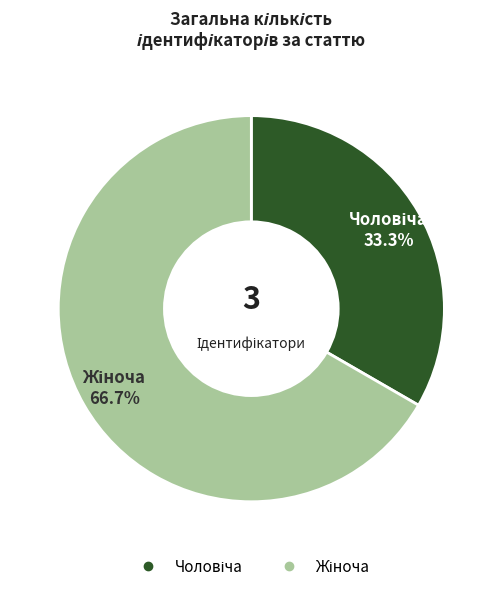

Is there a majority slice in this chart?

Yes